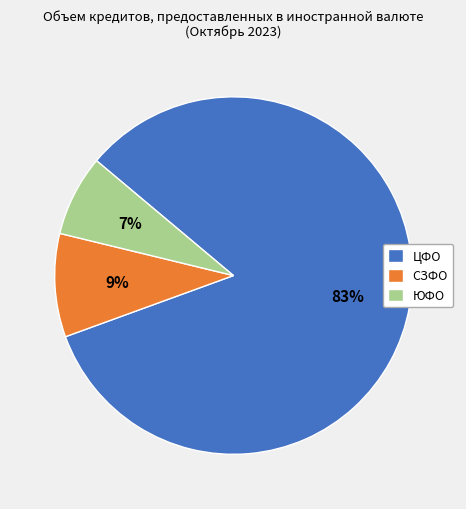

True or false: СЗФО accounts for 9% of the total.

True